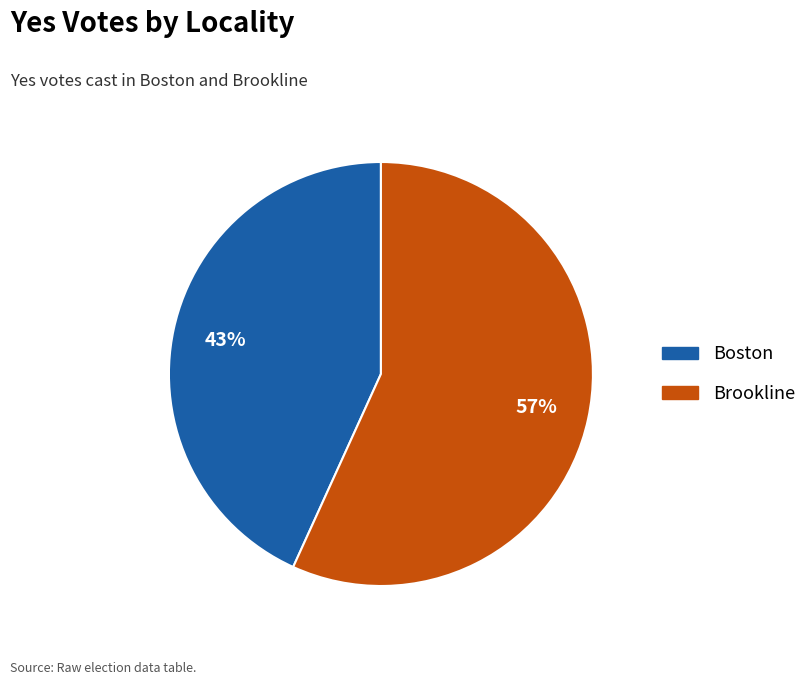

How many segments does this pie chart have?

2